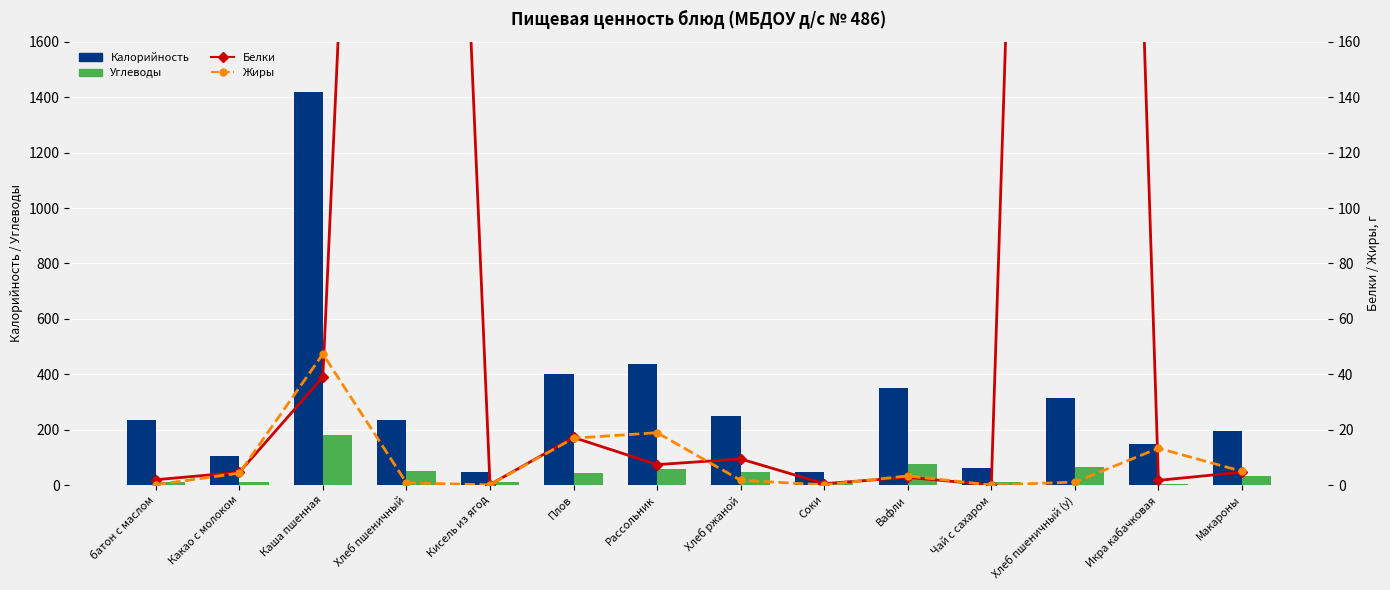

At which label does Углеводы first exceed 44?

Каша пшенная